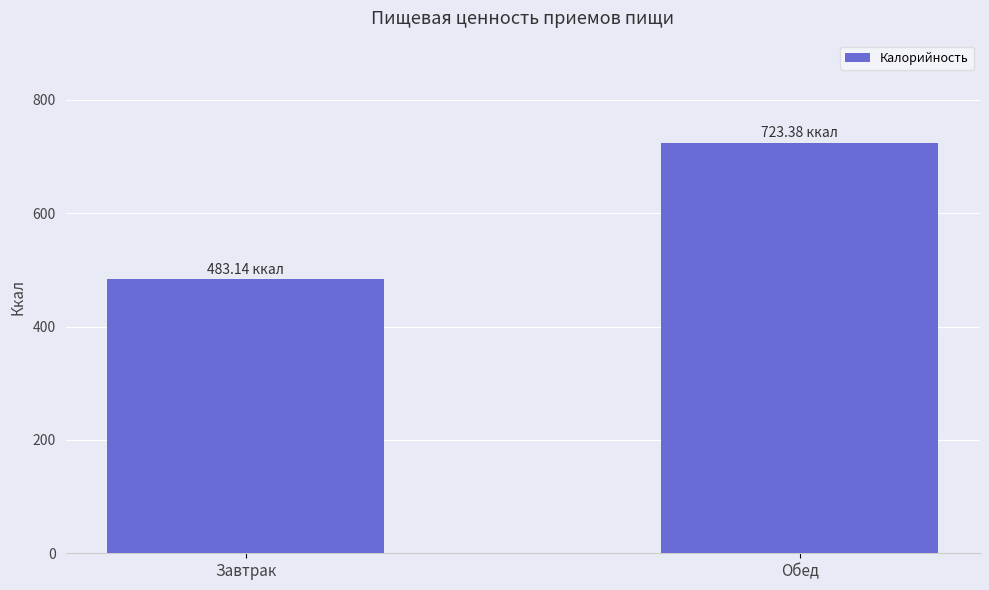

Reading right to left, transcribe all the data shown in this chart.

723.4	483.1